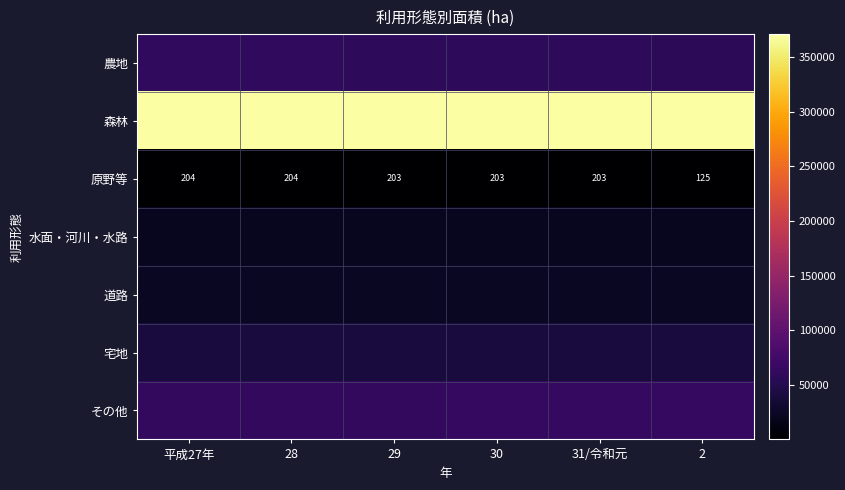

The value of 原野等 at 28 is 346. True or false?

False